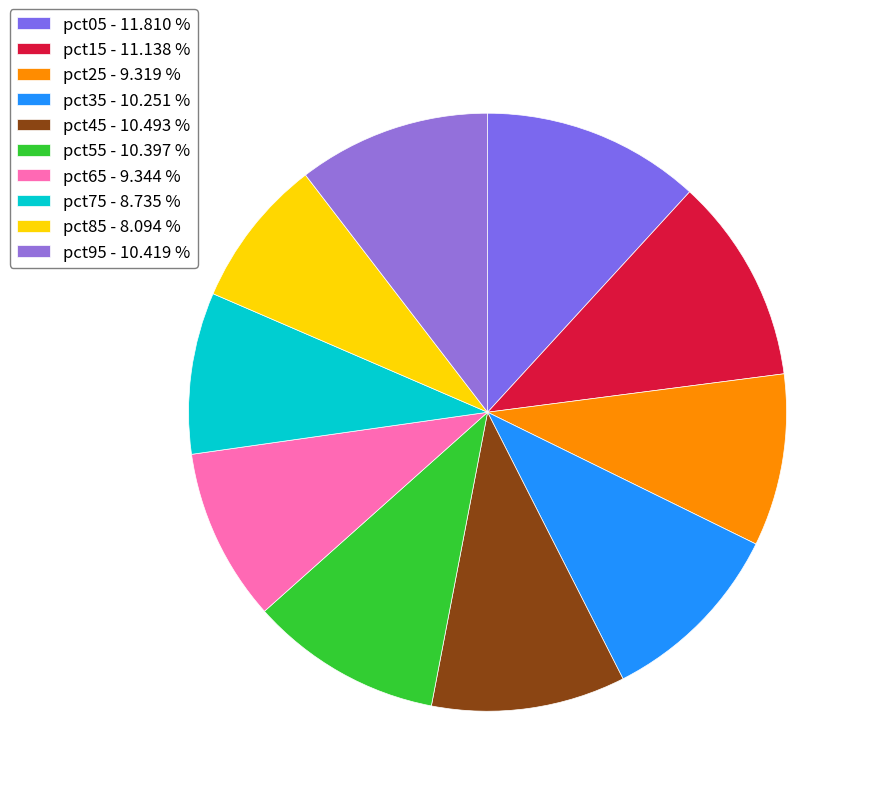

To the nearest percent, what is the difference between the pct15 and pct05 slice percentages?

1%